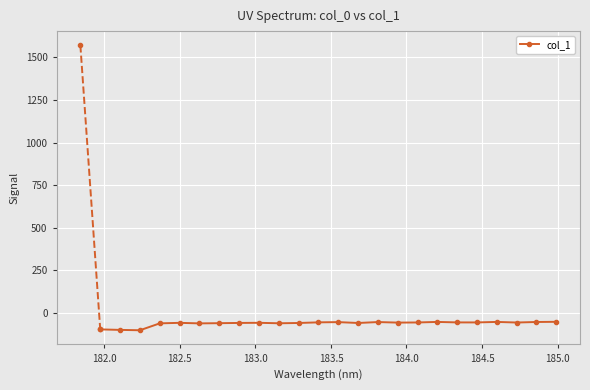

What is the difference between the maximum and minimum values?

49.5